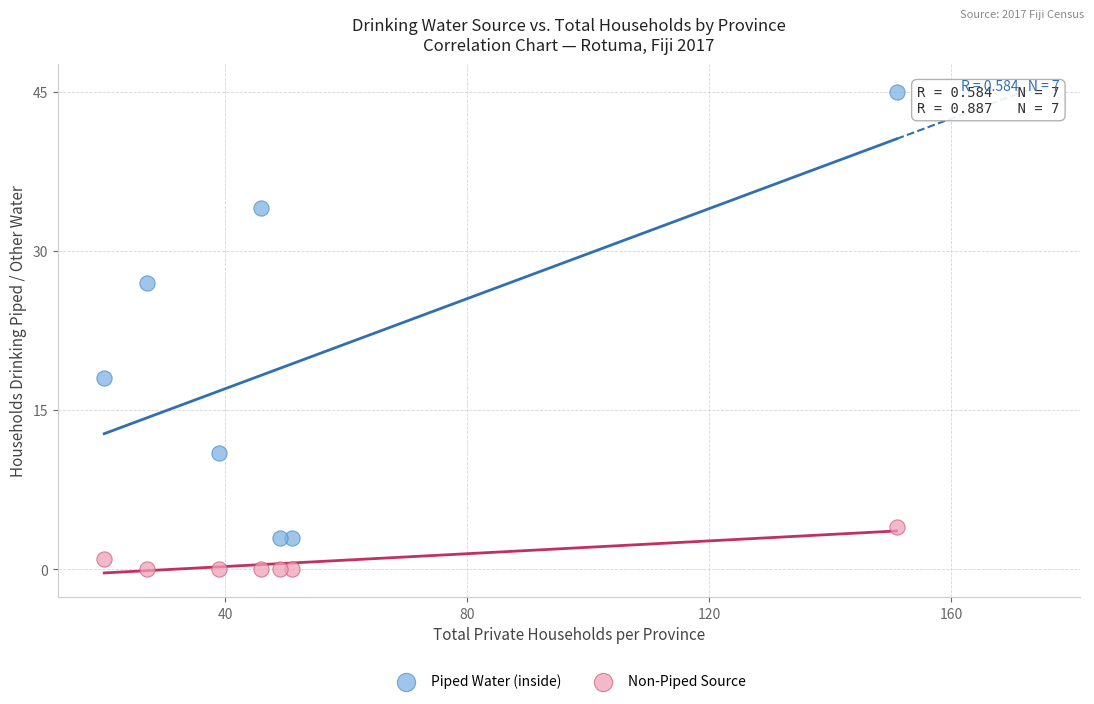

In the Piped Water (inside) series, what Y value is closest to 24?

27